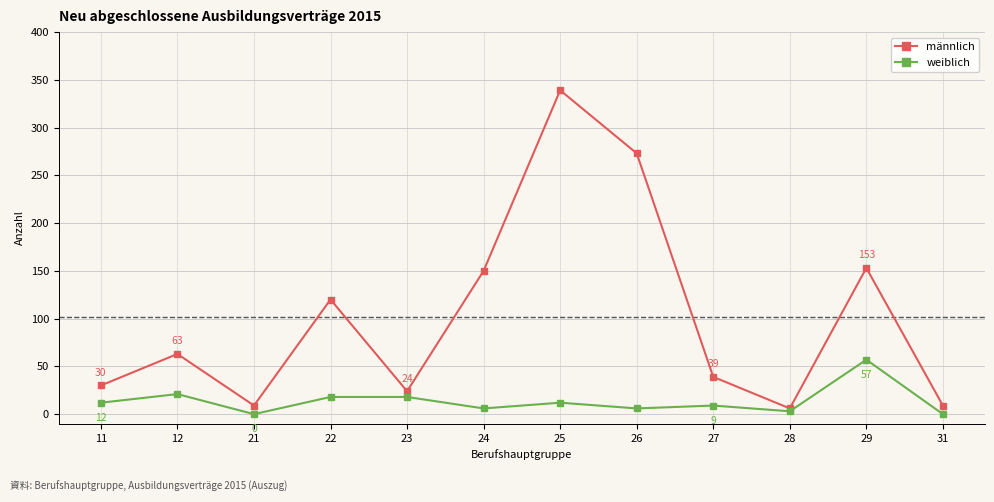

Which series has the widest spread of values?

männlich